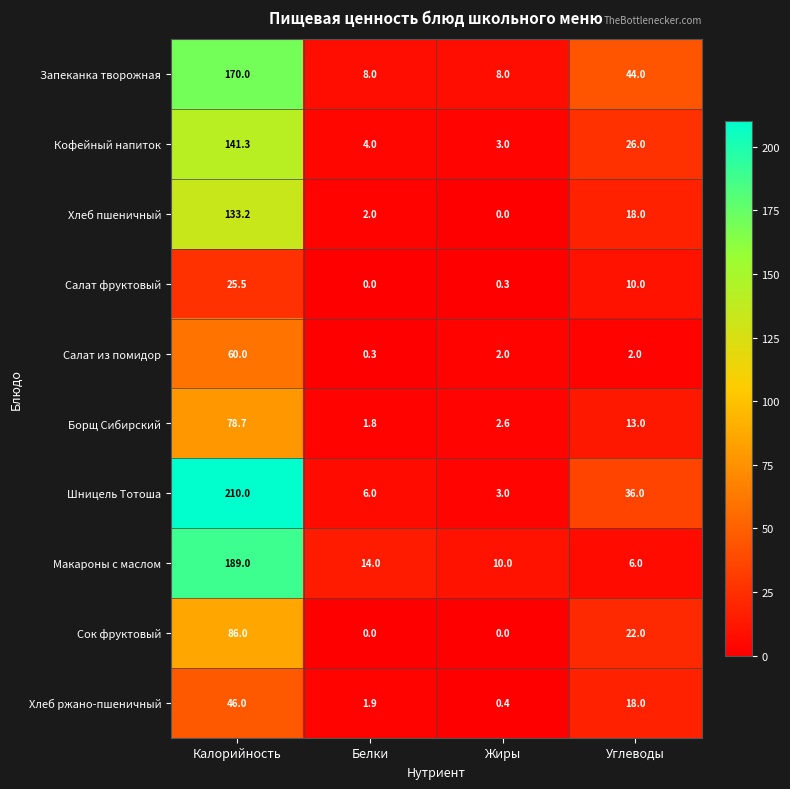

At Калорийность, list the series in order from largest to smallest.

Шницель Тотоша, Макароны с маслом, Запеканка творожная, Кофейный напиток, Хлеб пшеничный, Сок фруктовый, Борщ Сибирский, Салат из помидор, Хлеб ржано-пшеничный, Салат фруктовый